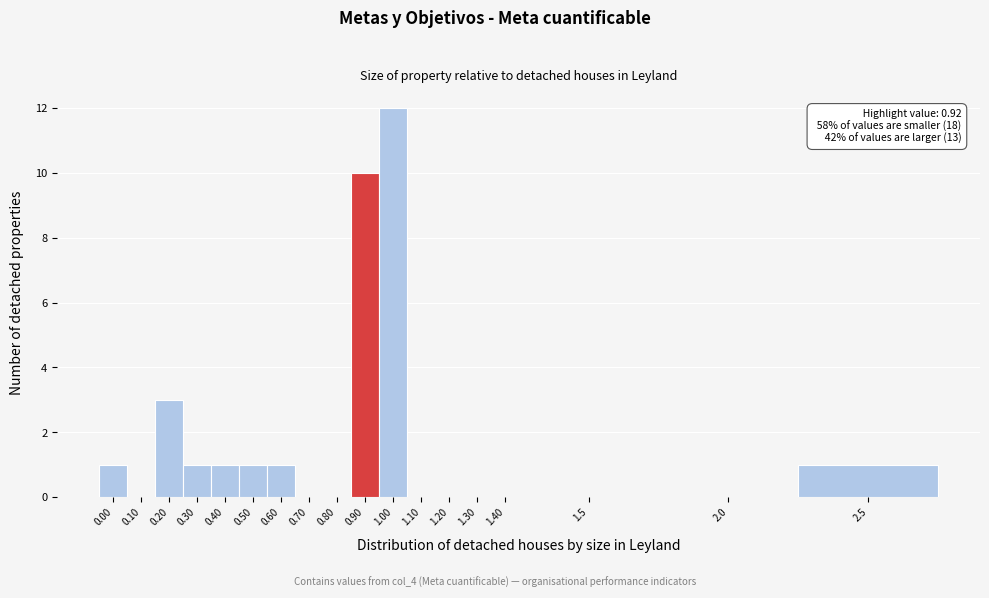

Reading left to right, extract all data points from this chart.

0.00=1	0.10=0	0.20=3	0.30=1	0.40=1	0.50=1	0.60=1	0.70=0	0.80=0	0.90=10	1.00=12	1.10=0	1.20=0	1.30=0	1.40=0	1.5=0	2.0=0	2.5=1